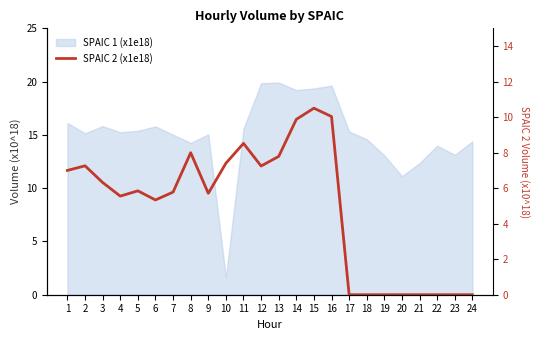

List the labels in order of value, smallest first.

17, 18, 19, 20, 21, 22, 23, 24, 6, 4, 9, 7, 5, 3, 1, 12, 2, 10, 13, 8, 11, 14, 16, 15